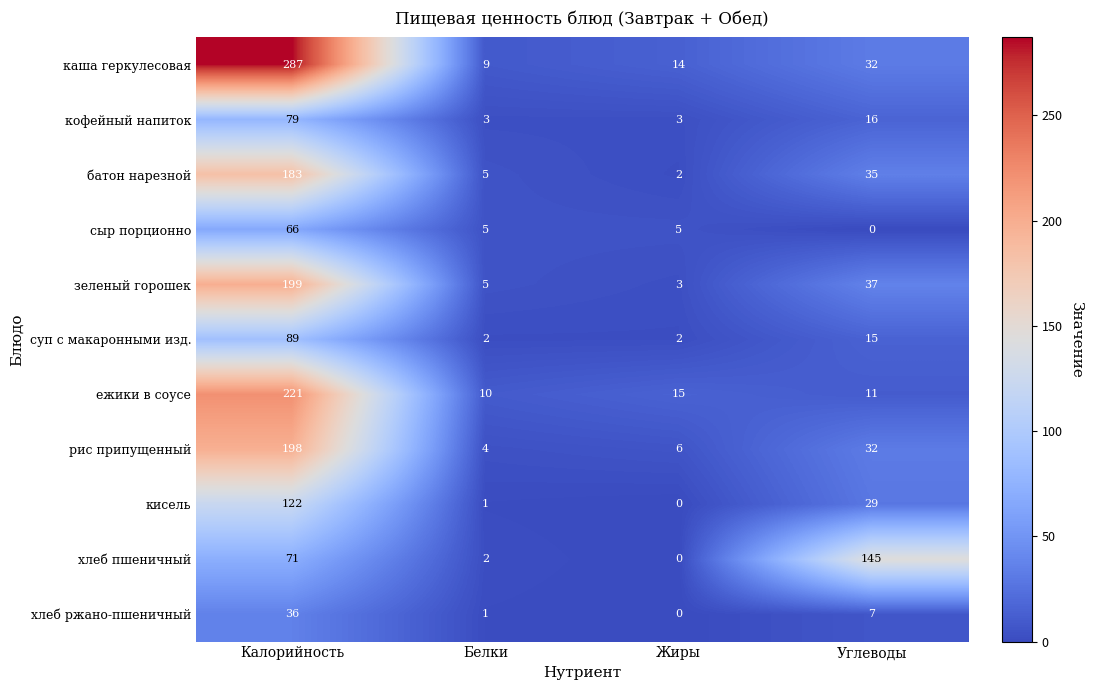

The value of кофейный напиток at Калорийность is 79. True or false?

True